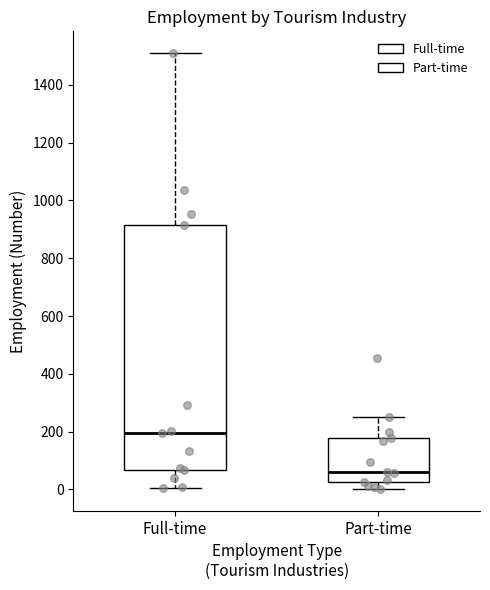

Reading left to right, transcribe this box plot: for each box, give where its median line is, the range the box spans, and where its two whiskers end, as read against the y-axis. The values are not printed on the chart, so give them approximately, as read against the axis.

Full-time: median 200, box 60 to 920, whiskers 0 to 1500
Part-time: median 60, box 20 to 180, whiskers 0 to 260